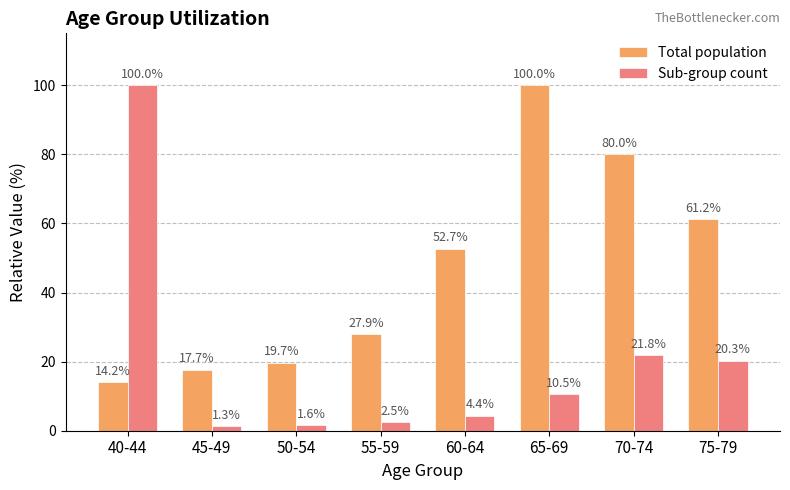

True or false: Total population has a value of 7.6 at 40-44.

False